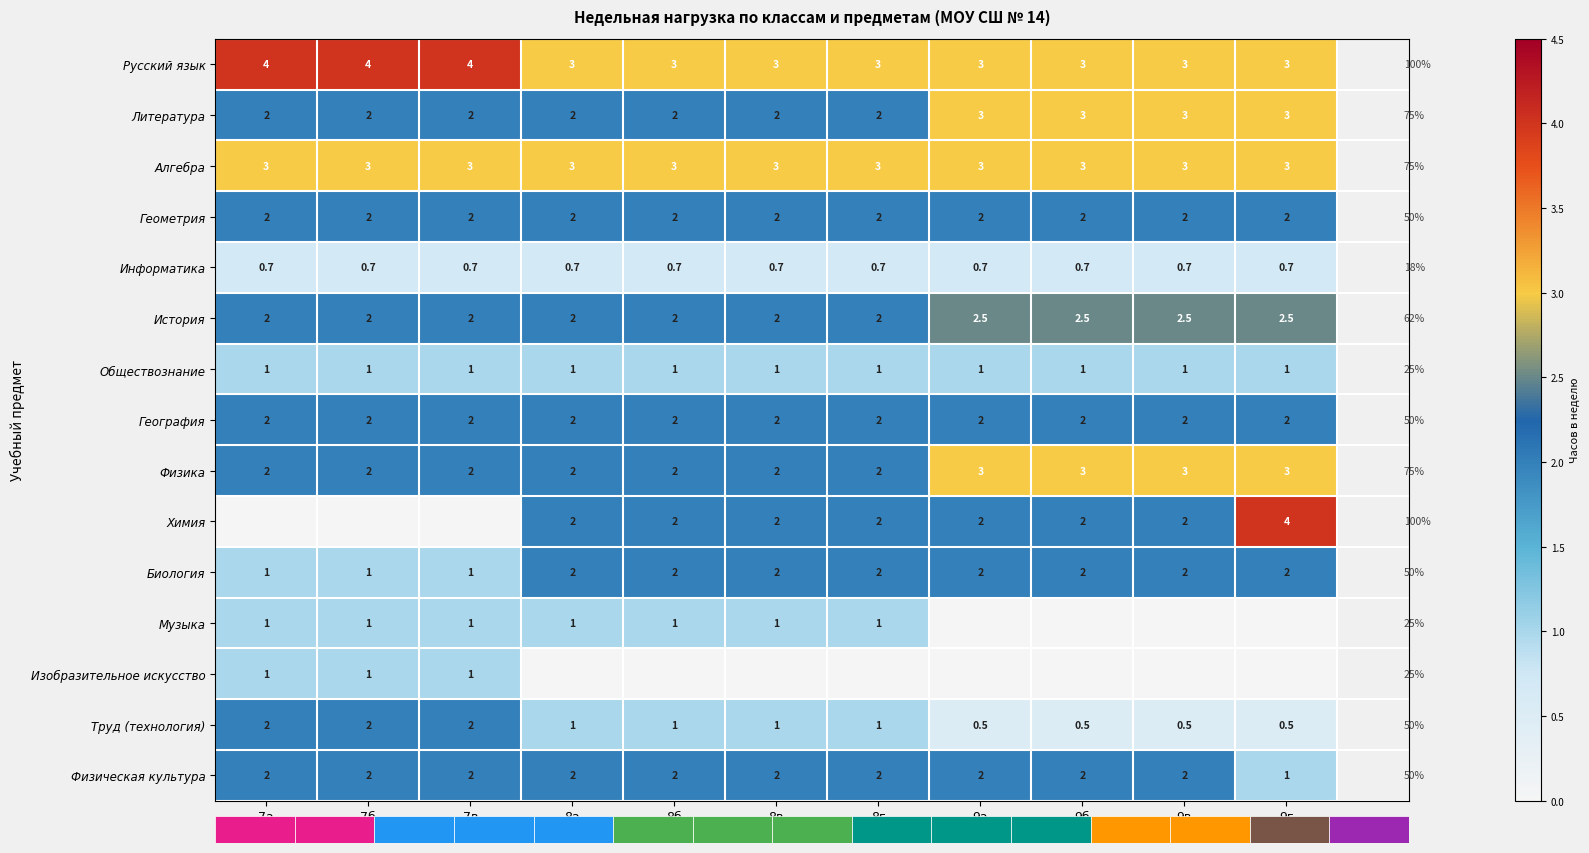

At which category is the sum across all series the highest?

9г